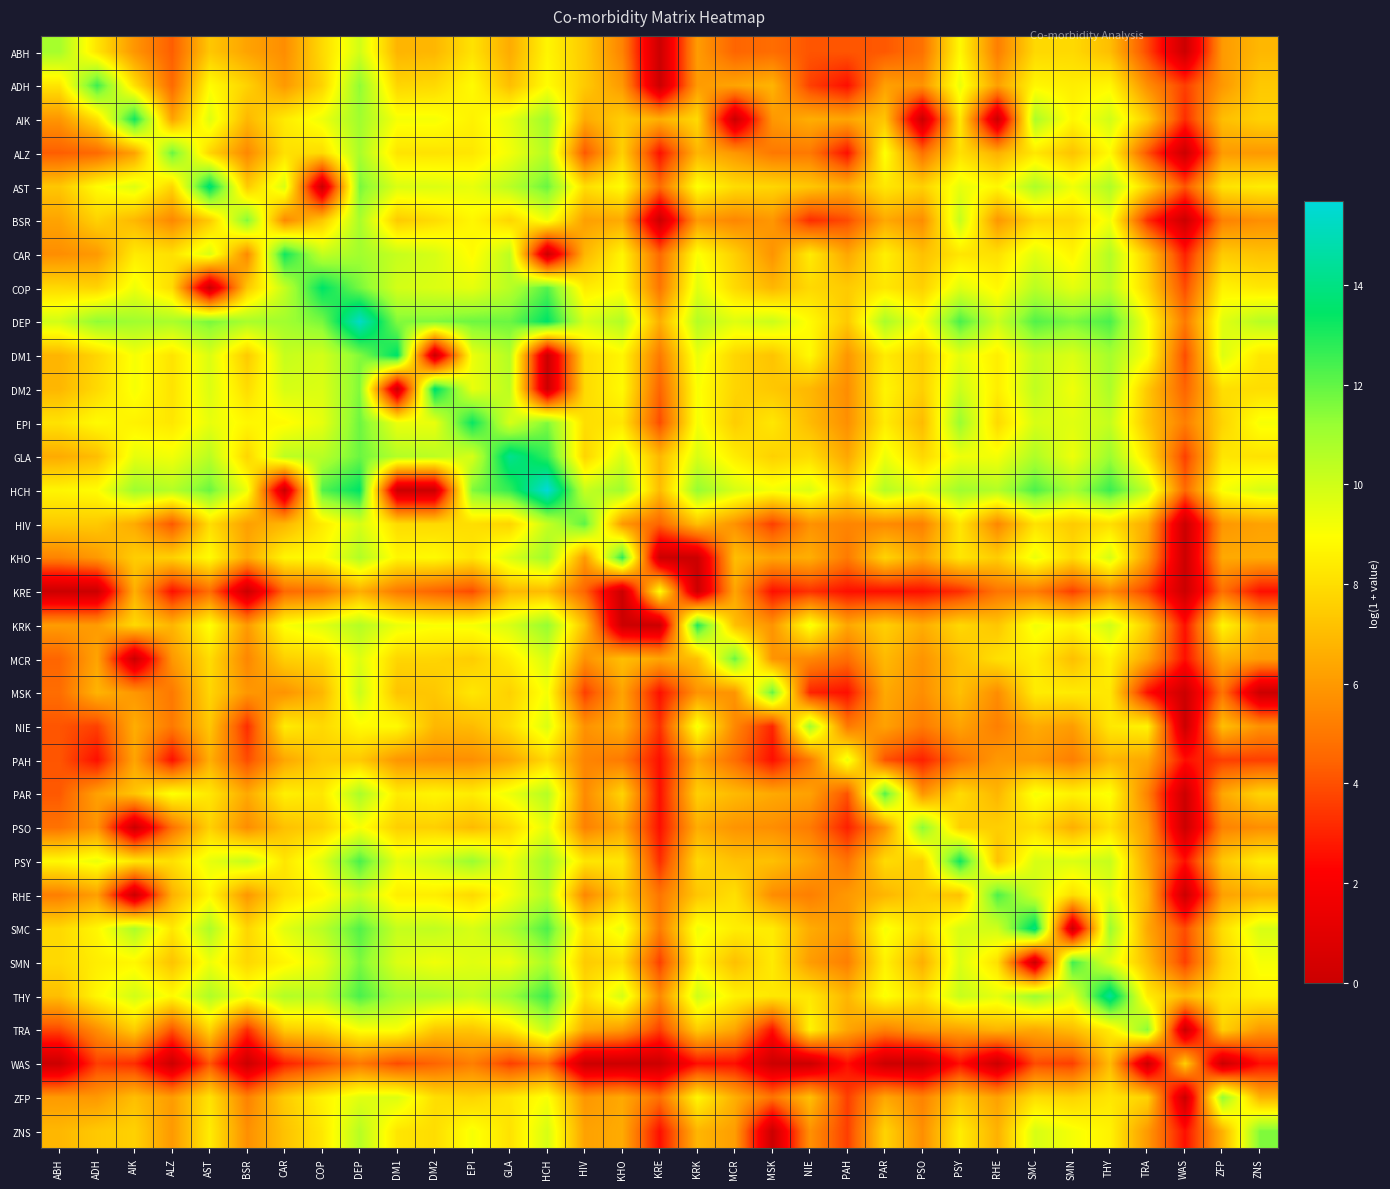

What is the maximum value shown in the chart?

15.7